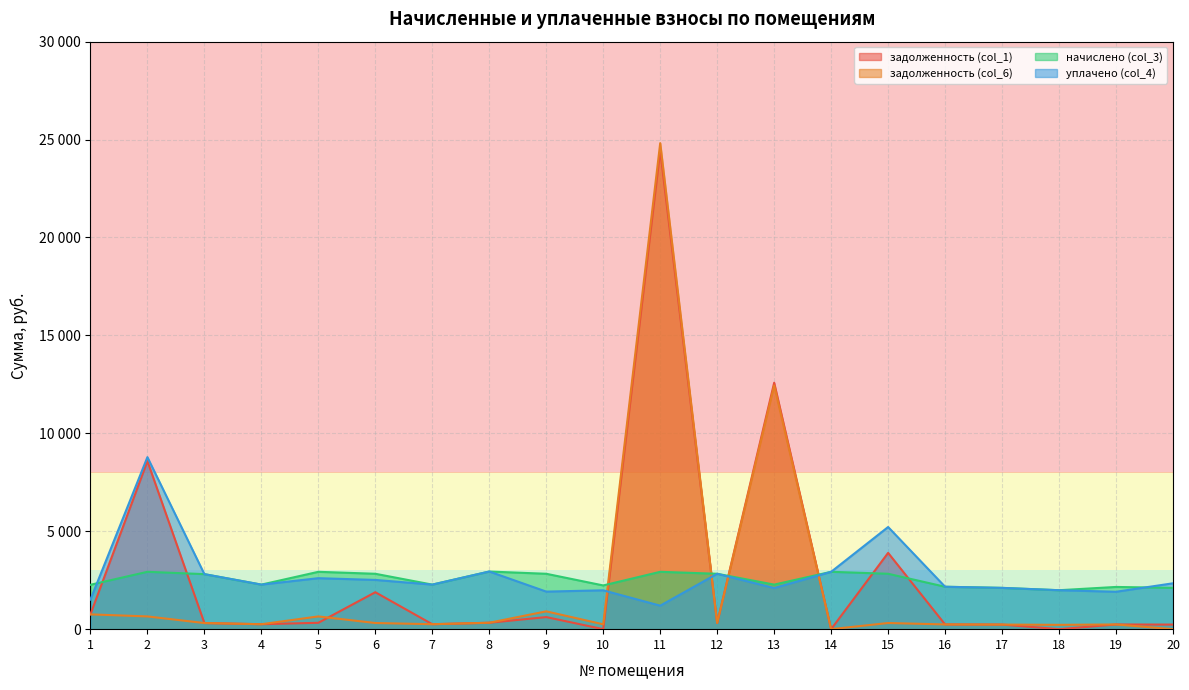

Does the chart have visible grid lines?

Yes